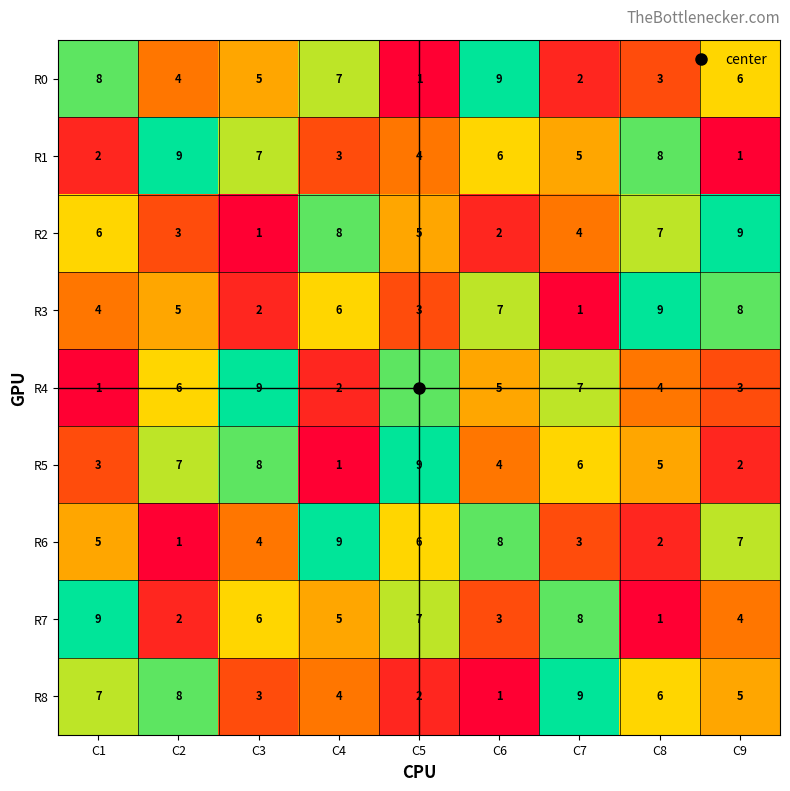

What is the smallest value displayed?

1